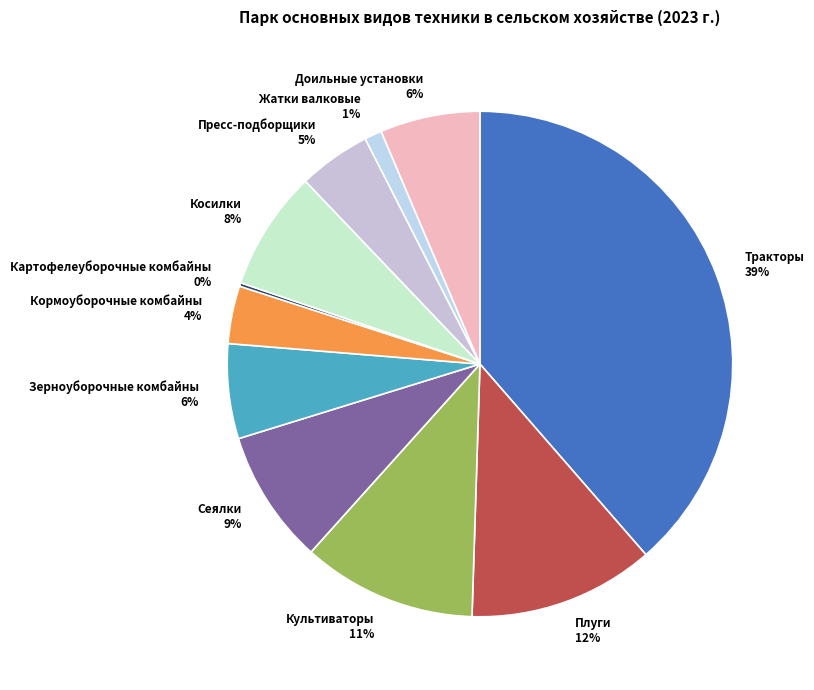

Is Зерноуборочные комбайны the majority of the pie?

No